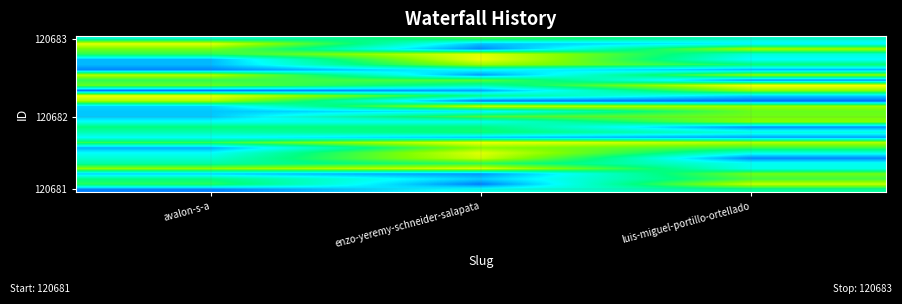

How many data points does each series have?

3